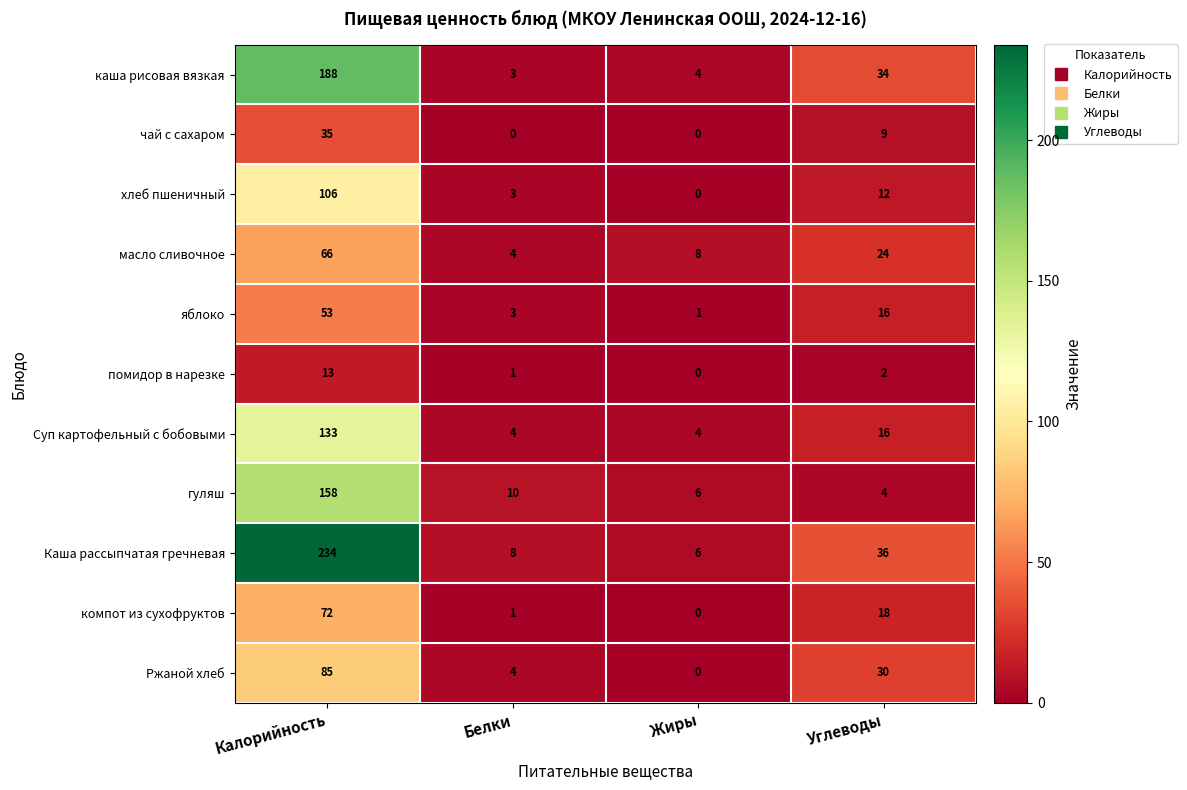

Which series has the widest spread of values?

Каша рассыпчатая гречневая